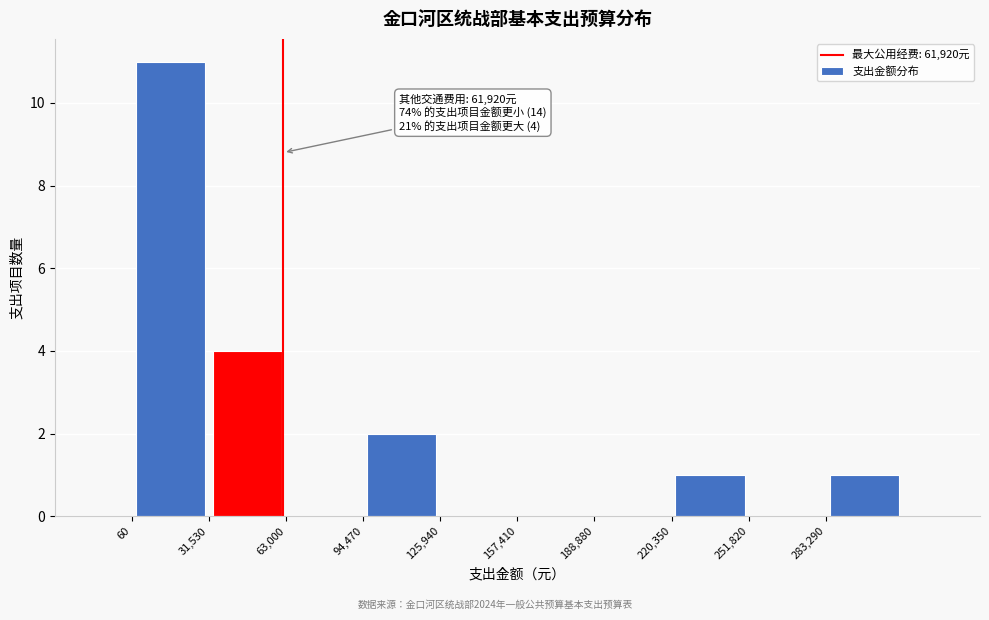

Over which range of the x-axis is the bar tallest?

0 to 30000